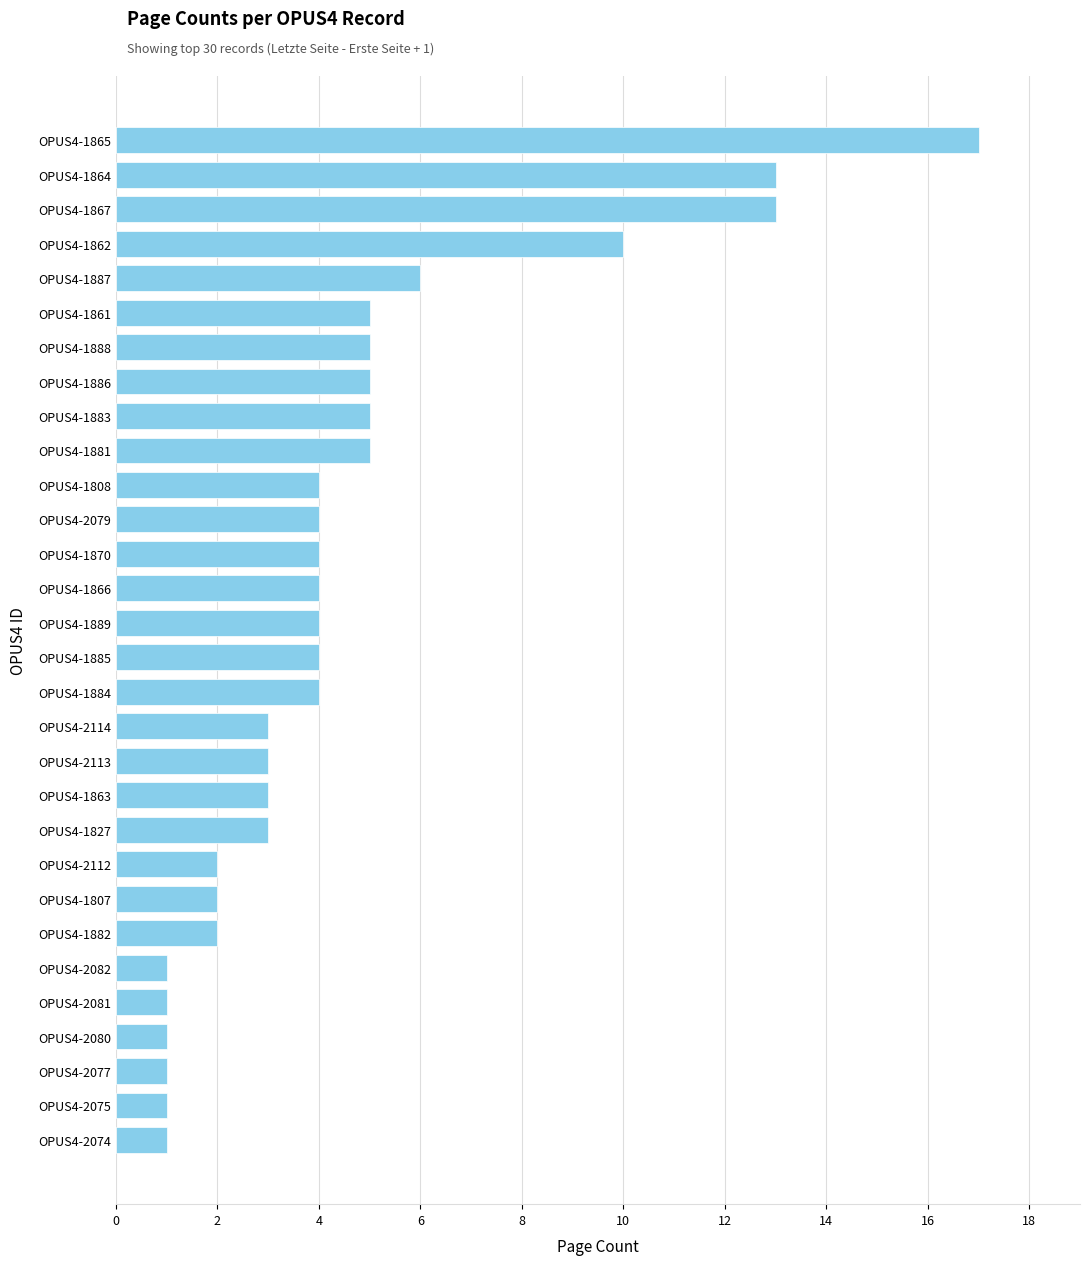

Reading bottom to top, transcribe all the data shown in this chart.

OPUS4-2074=1	OPUS4-2075=1	OPUS4-2077=1	OPUS4-2080=1	OPUS4-2081=1	OPUS4-2082=1	OPUS4-1882=2	OPUS4-1807=2	OPUS4-2112=2	OPUS4-1827=3	OPUS4-1863=3	OPUS4-2113=3	OPUS4-2114=3	OPUS4-1884=4	OPUS4-1885=4	OPUS4-1889=4	OPUS4-1866=4	OPUS4-1870=4	OPUS4-2079=4	OPUS4-1808=4	OPUS4-1881=5	OPUS4-1883=5	OPUS4-1886=5	OPUS4-1888=5	OPUS4-1861=5	OPUS4-1887=6	OPUS4-1862=10	OPUS4-1867=13	OPUS4-1864=13	OPUS4-1865=17